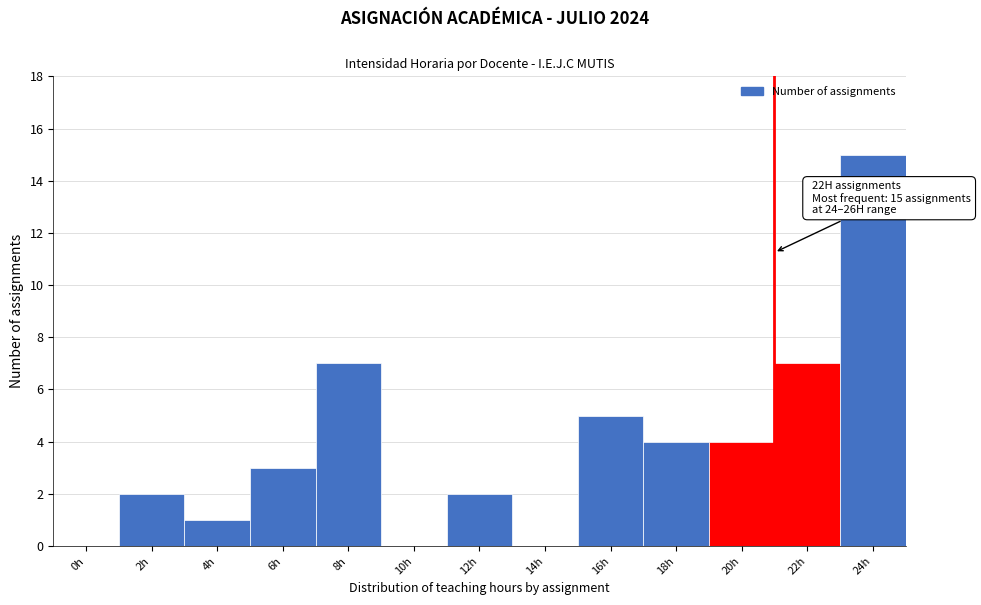

Reading right to left, transcribe all the data shown in this chart.

24h=15	22h=7	20h=4	18h=4	16h=5	14h=0	12h=2	10h=0	8h=7	6h=3	4h=1	2h=2	0h=0